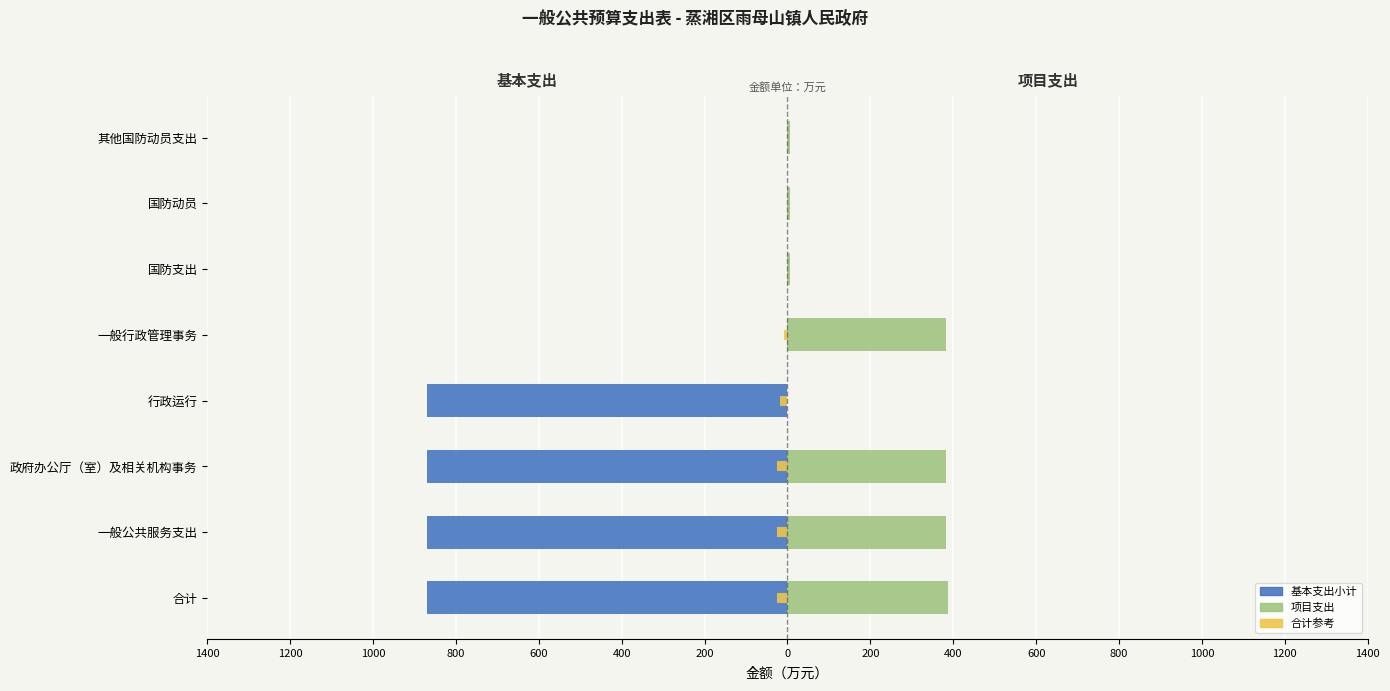

What is the difference between the second highest and second lowest values in the 项目支出 series?

378.1